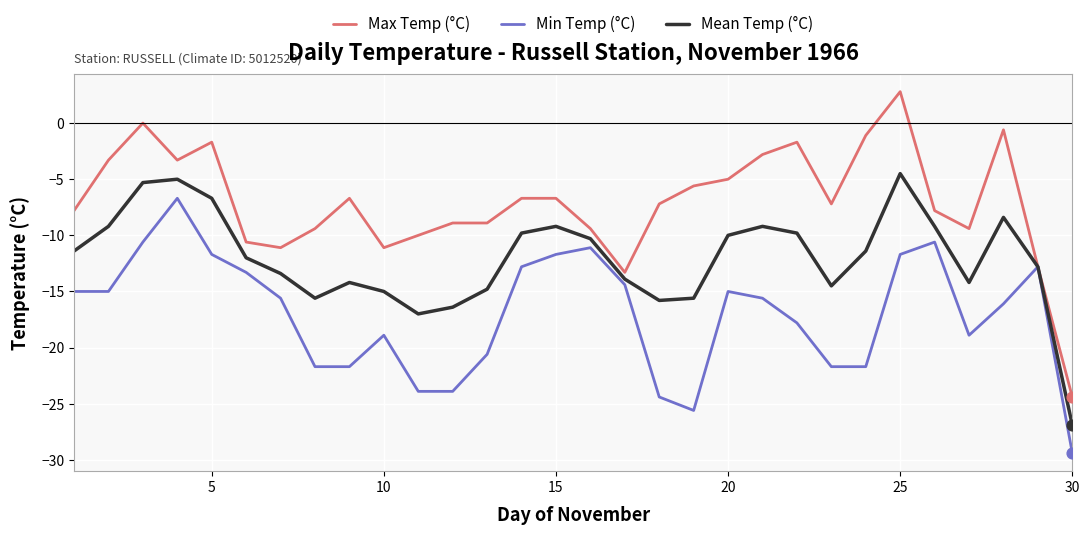

Which series has the largest total across all categories?

Max Temp (°C)